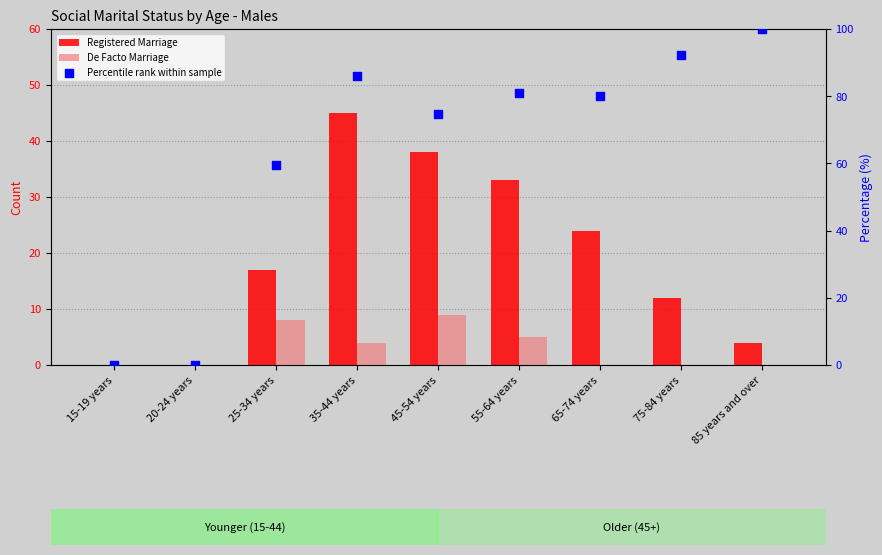

What is the total value across all series at 25-34 years?

84.5